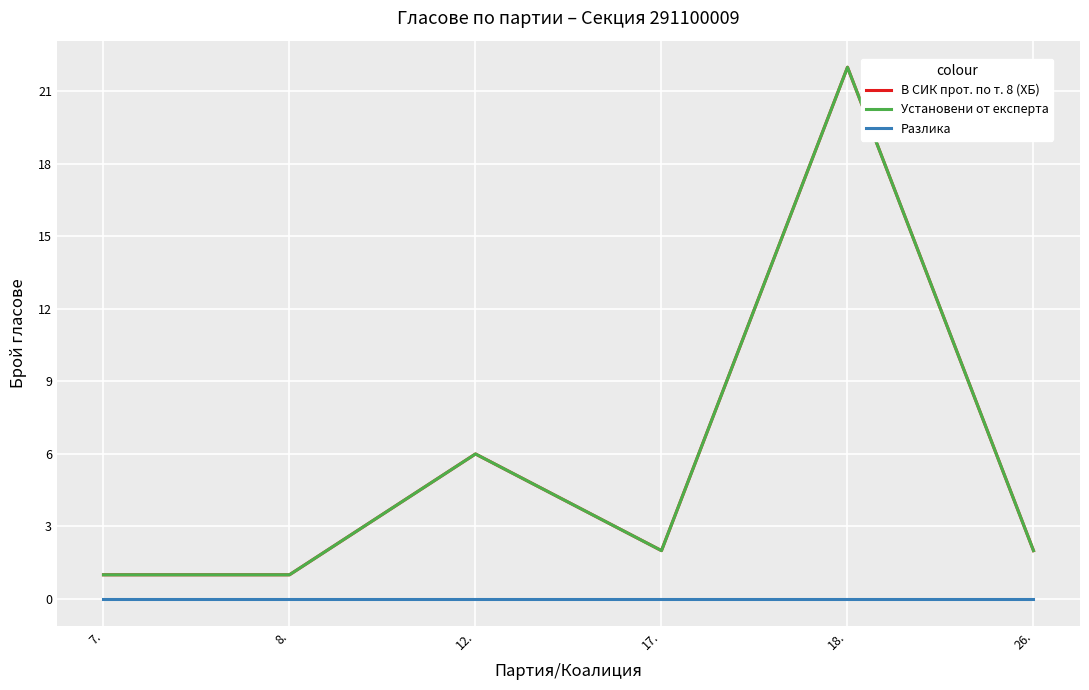

True or false: Установени от експерта and Разлика cross at least once.

False